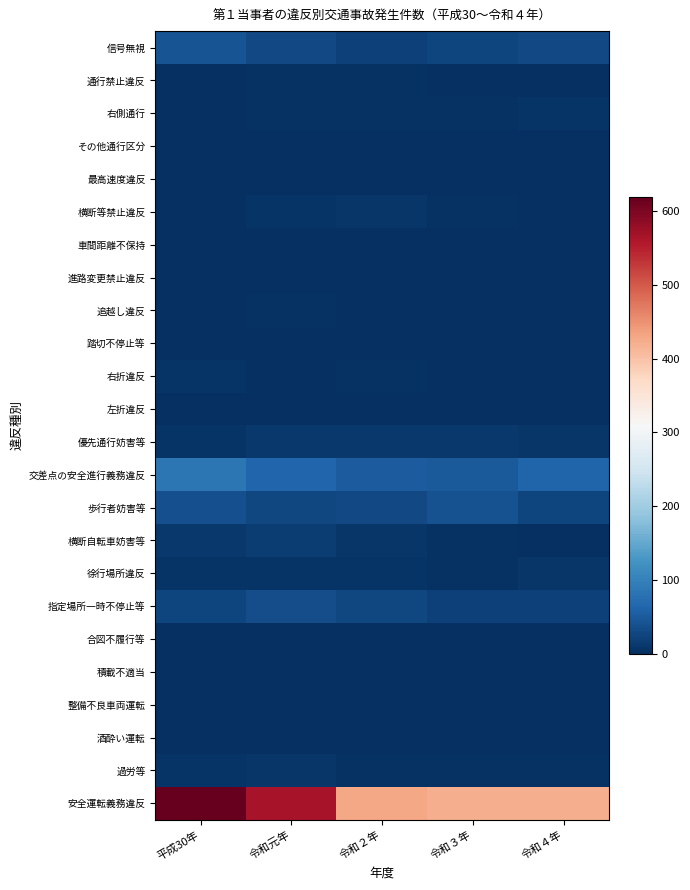

Which series changed the most between 令和２年 and 令和４年?

信号無視